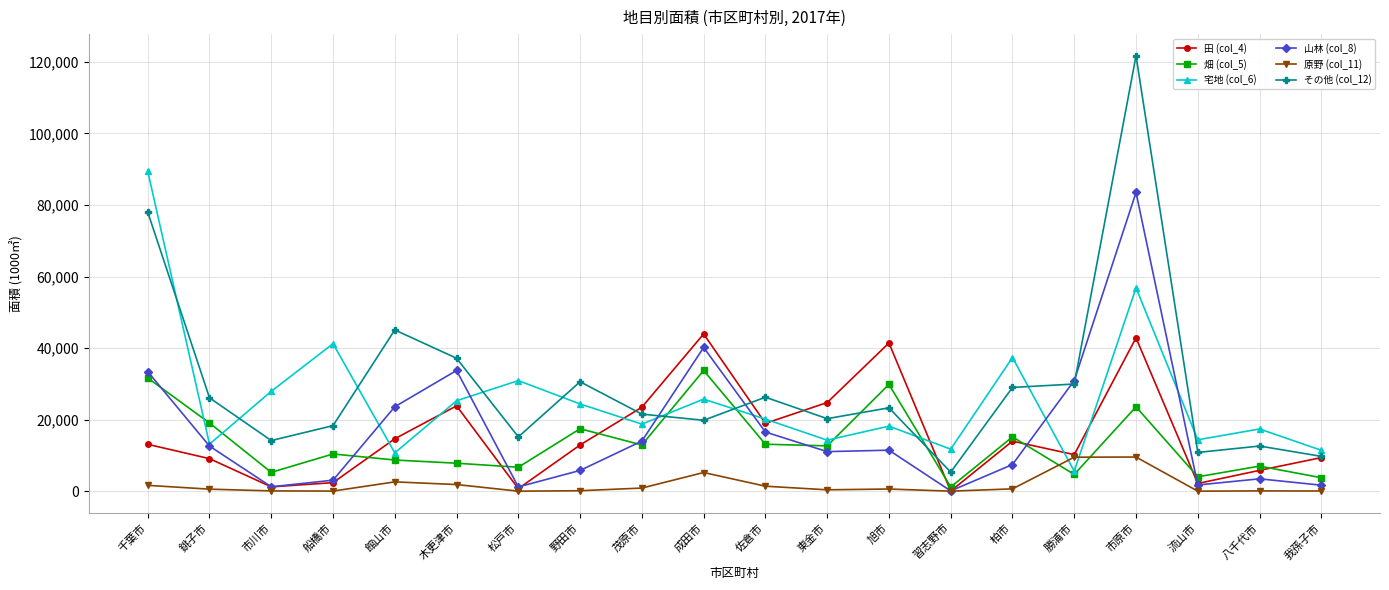

How many data points does each series have?

20